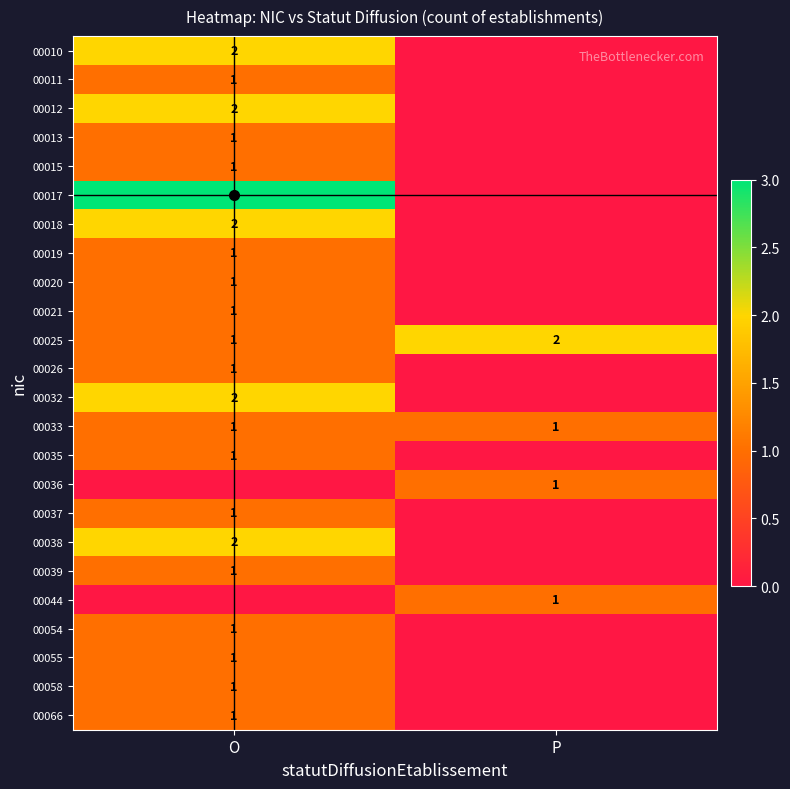

Is it true that 00010 equals 2 at O?

True